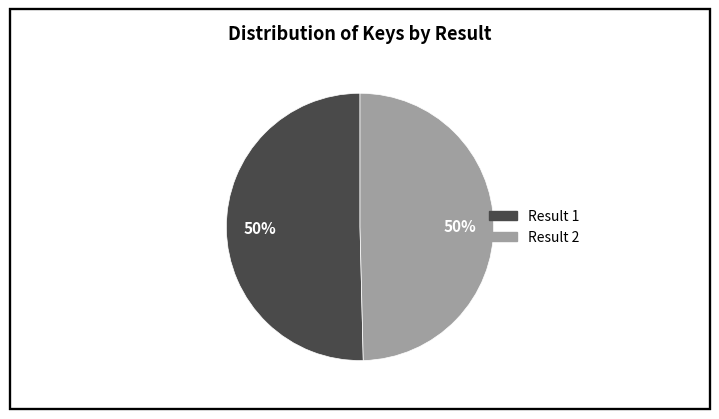

What percentage is the Result 2 slice, to the nearest percent?

50%